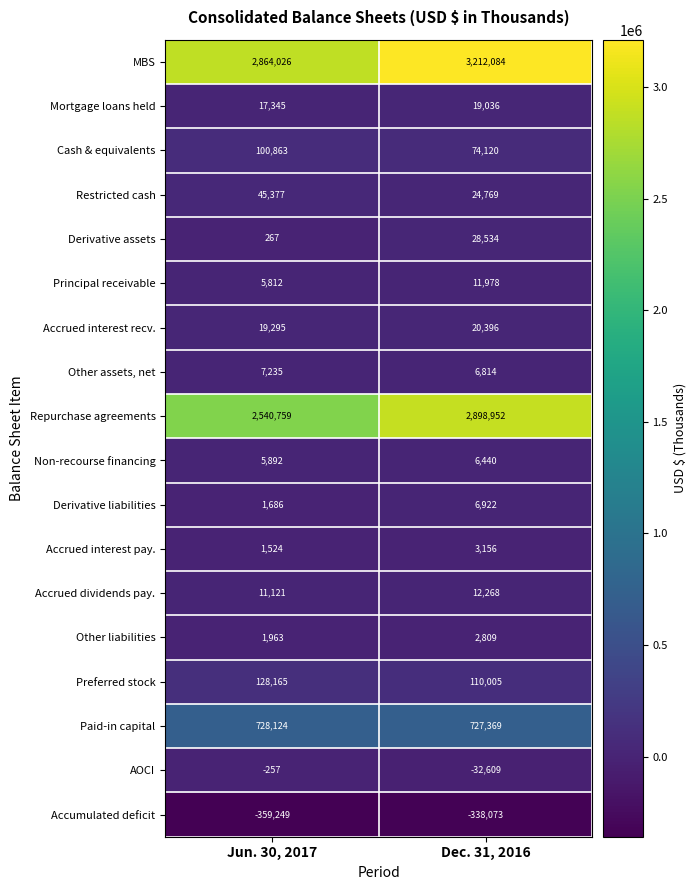

At which category is the sum across all series the highest?

Dec. 31, 2016